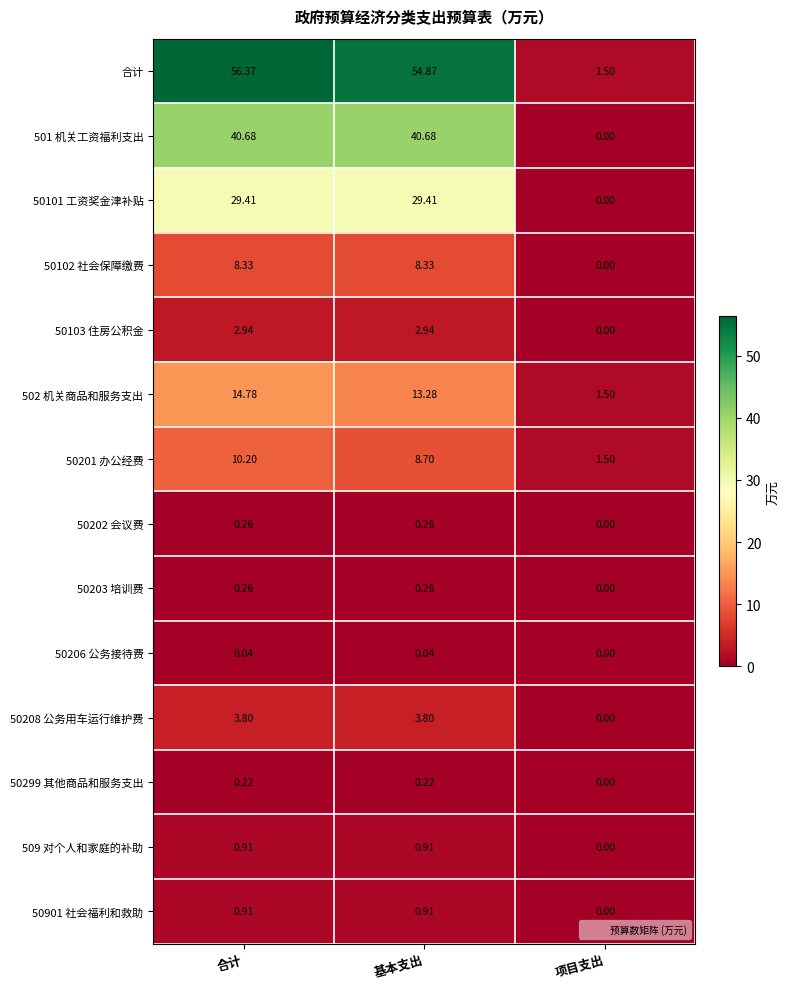

Where is 509 对个人和家庭的补助 nearest to the value 0?

项目支出